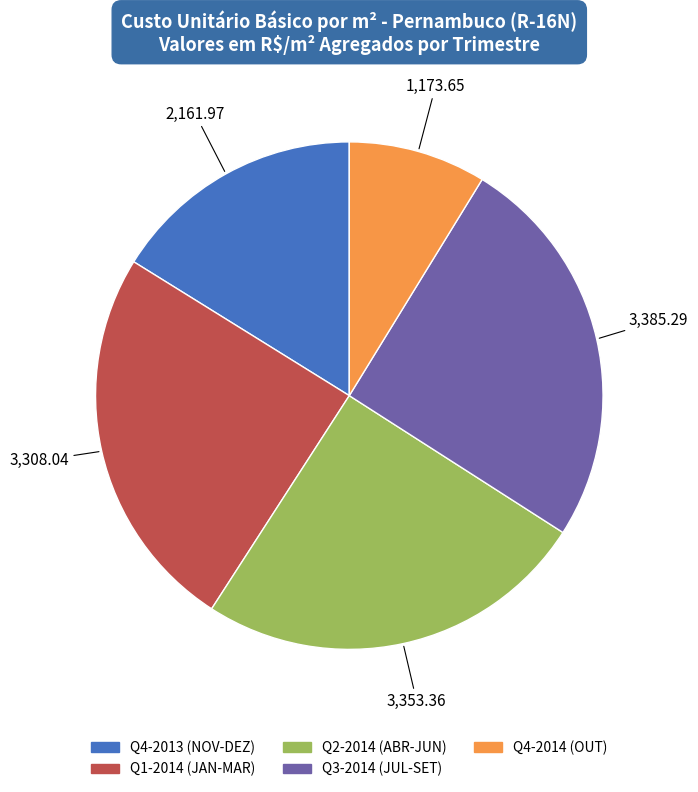

Does any single category account for the majority?

No